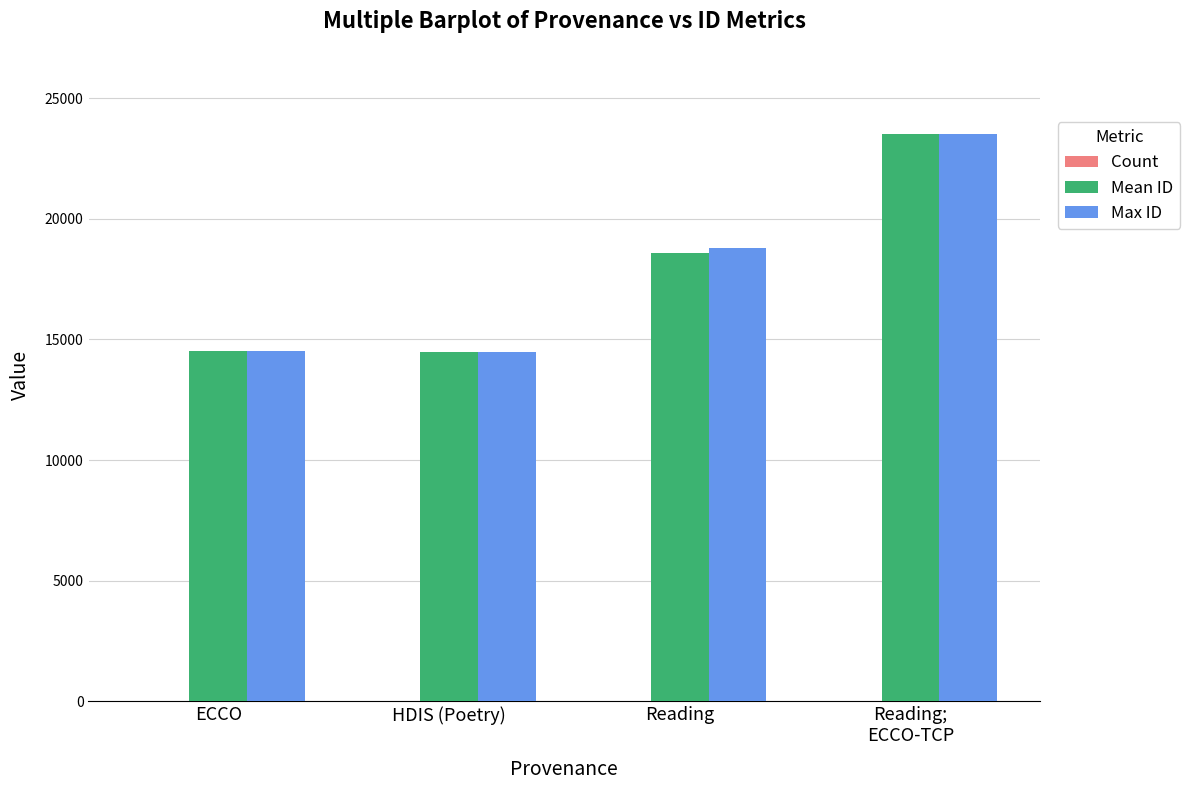

How many series are shown in this chart?

3